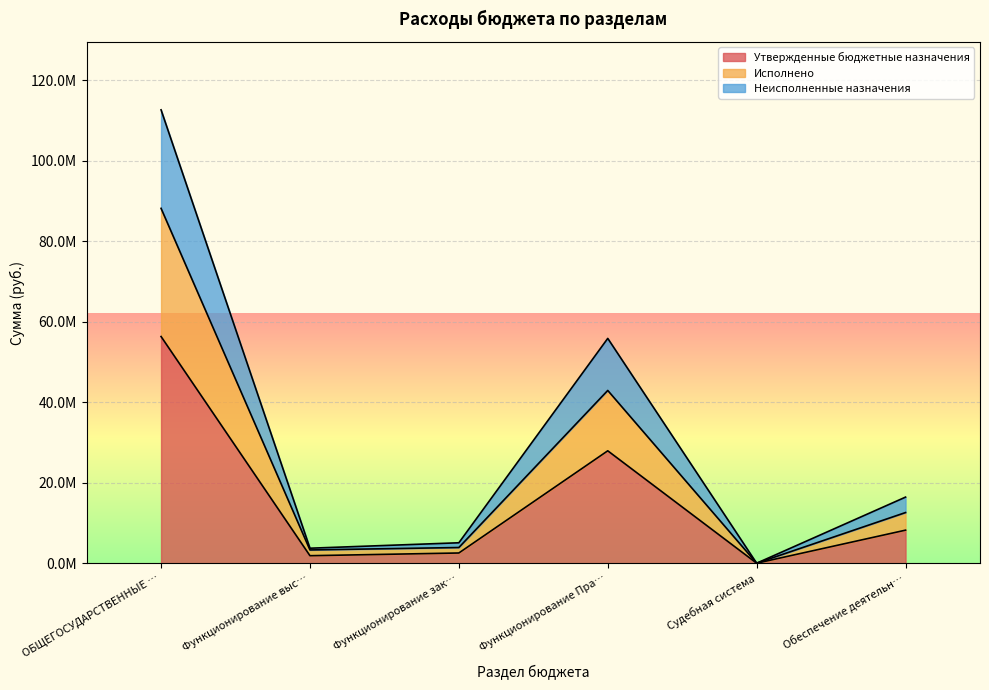

Which series has the largest range (max minus min)?

Неисполненные назначения